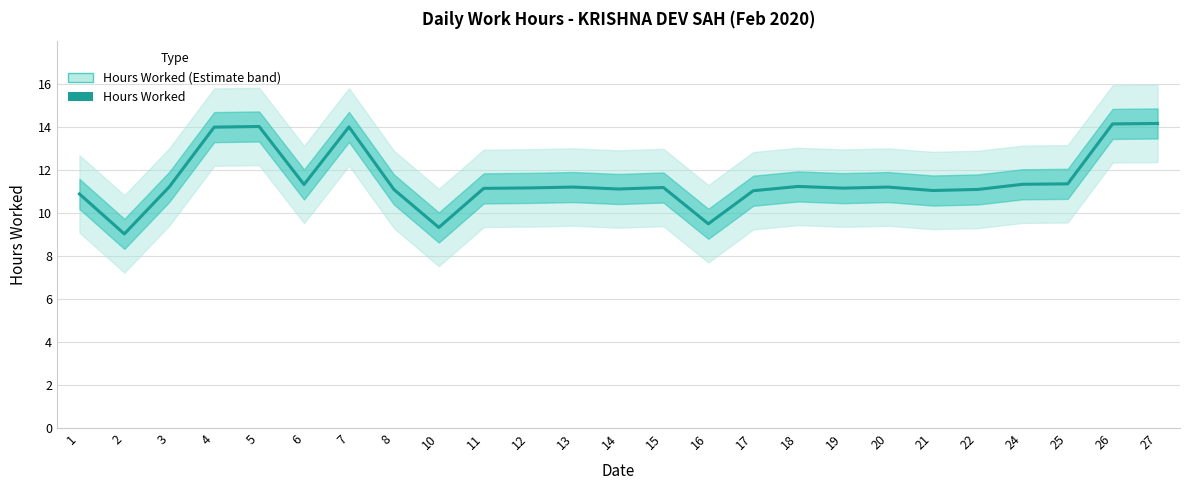

How many values are below 11?

4